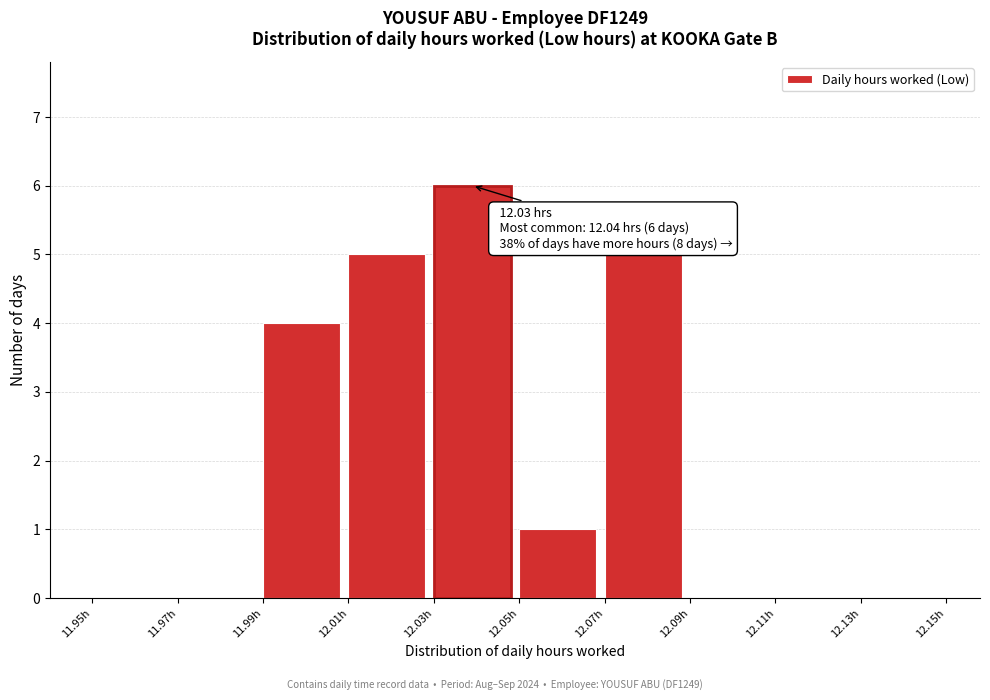

Over which range of the x-axis is the bar tallest?

12.03 to 12.05